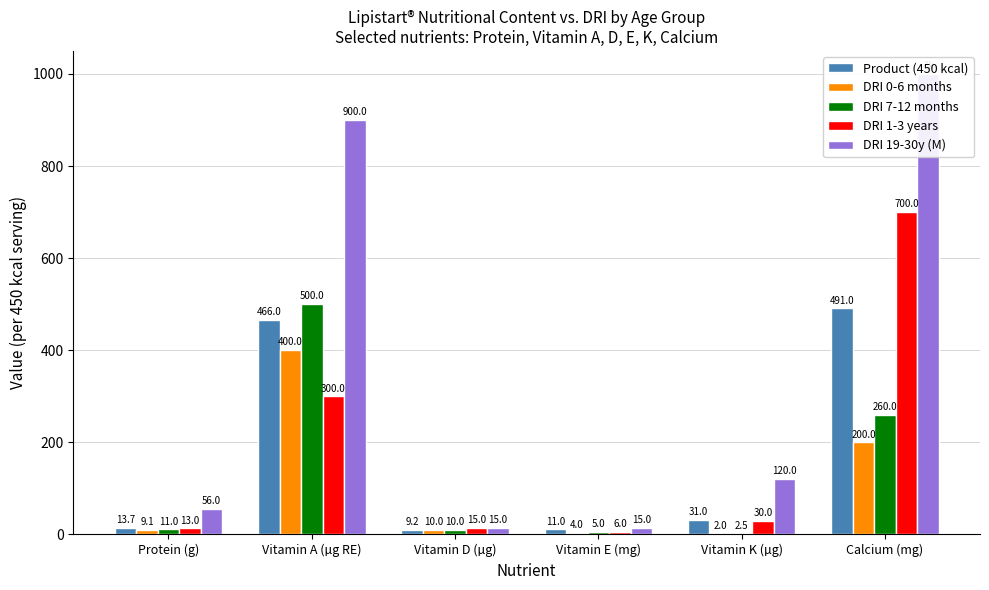

Which category has the lowest value across all series?

Vitamin K (µg)